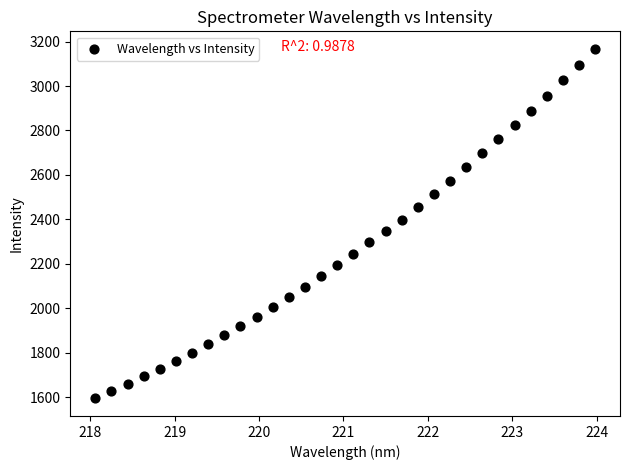

What is the range of Y values (max minus min)?

1572.3